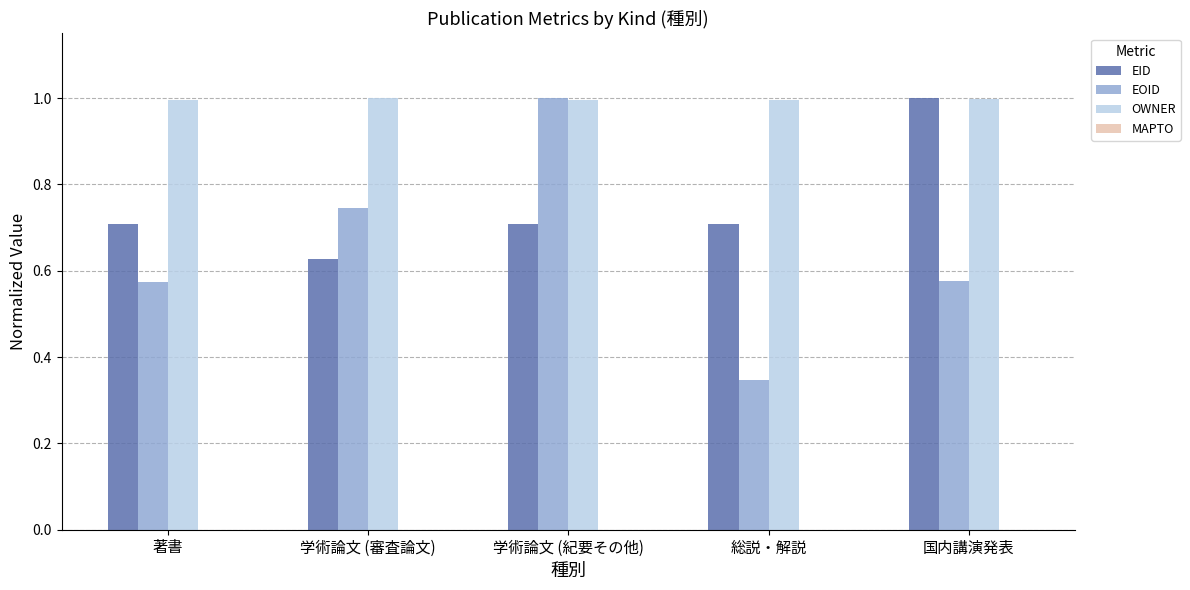

Which series has the largest range (max minus min)?

EOID